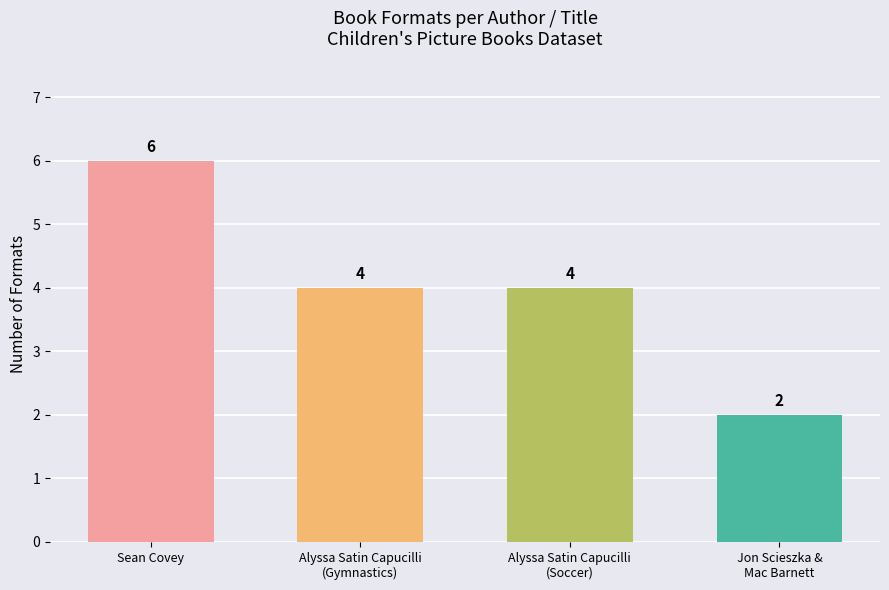

Count the values in the range 4 to 6.

3